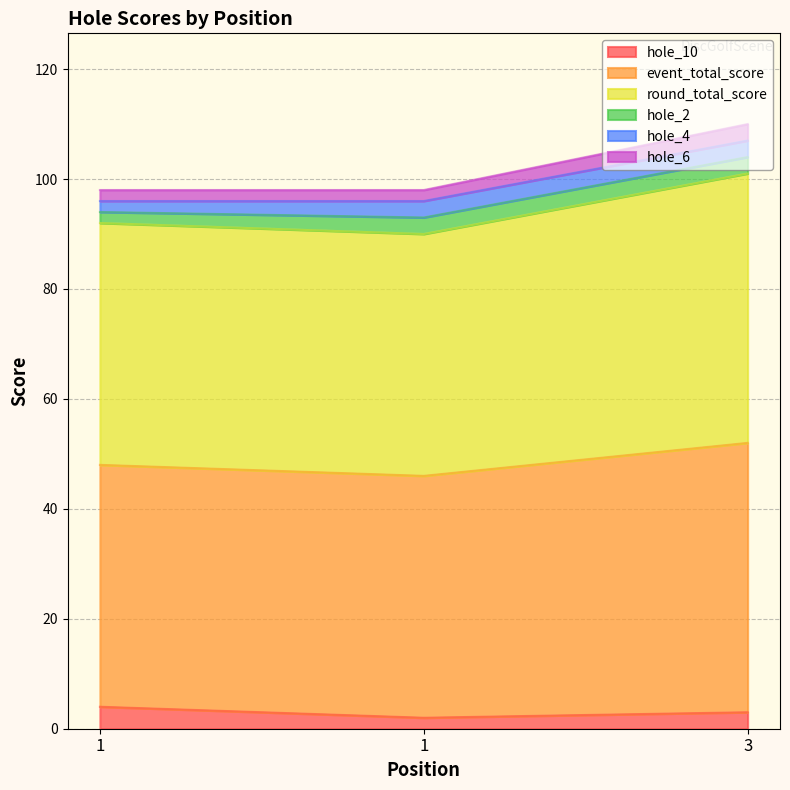

How many data points in round_total_score are above 98?

1